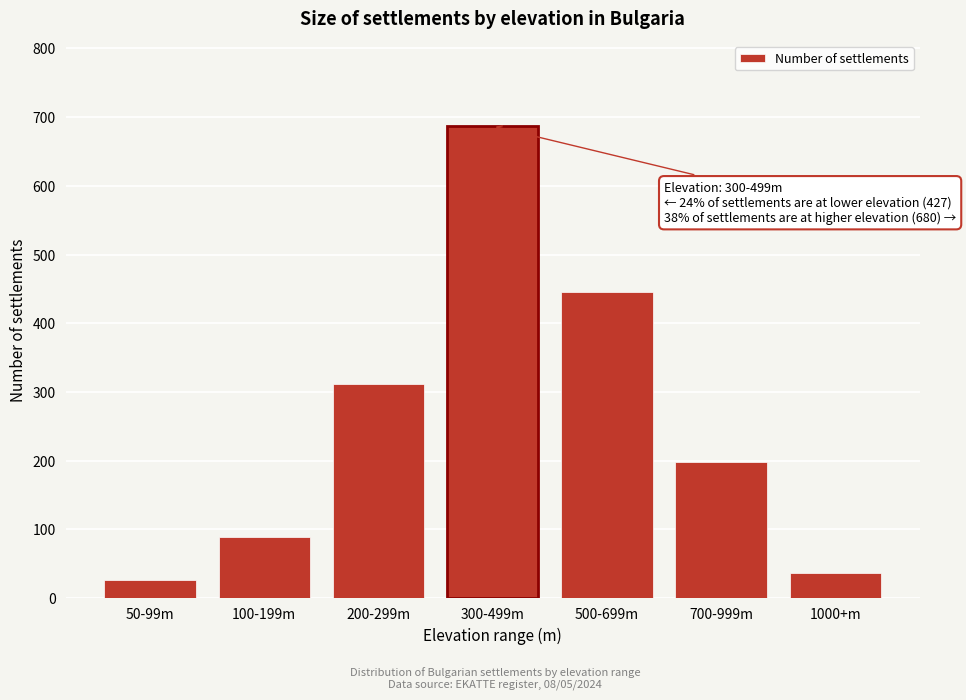

Reading left to right, list all the values displayed in this chart.

26	89	312	687	445	198	37